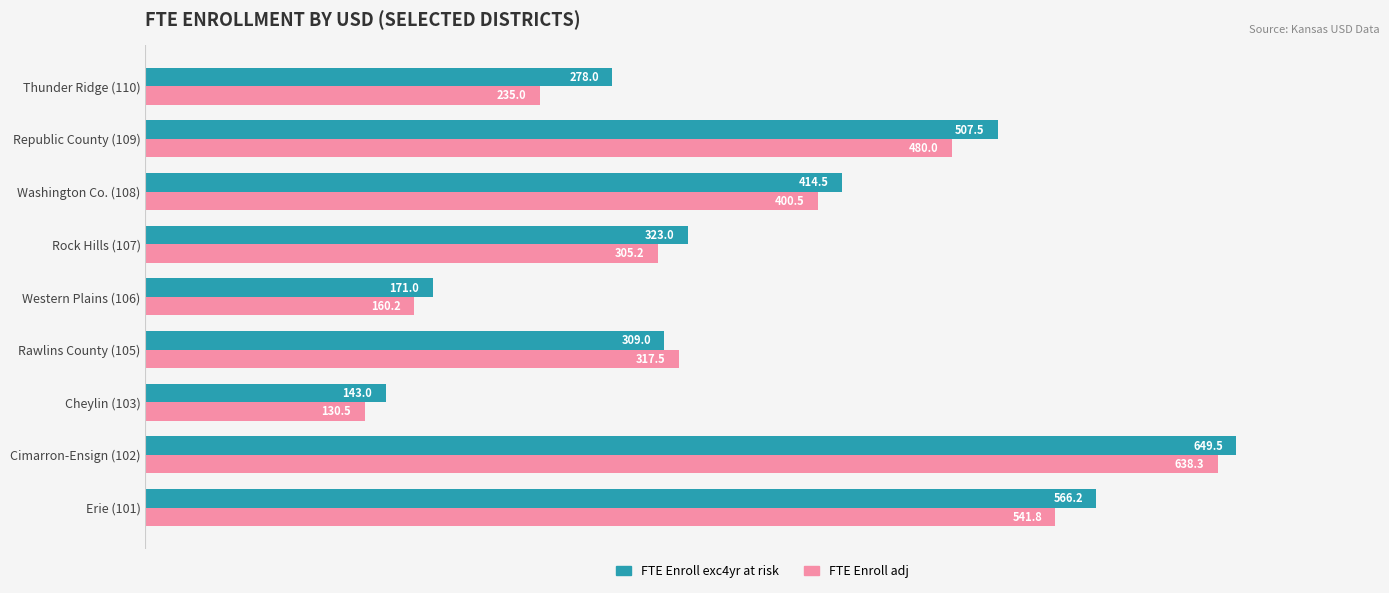

What is the spread (max minus min) of values at Erie (101)?

24.4